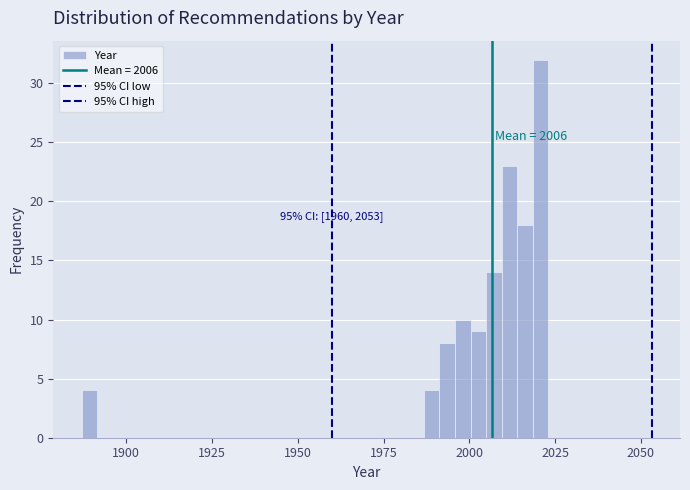

Around what value on the x-axis is the tallest bar? Give the approximate position of its centre, as read against the axis.

2020